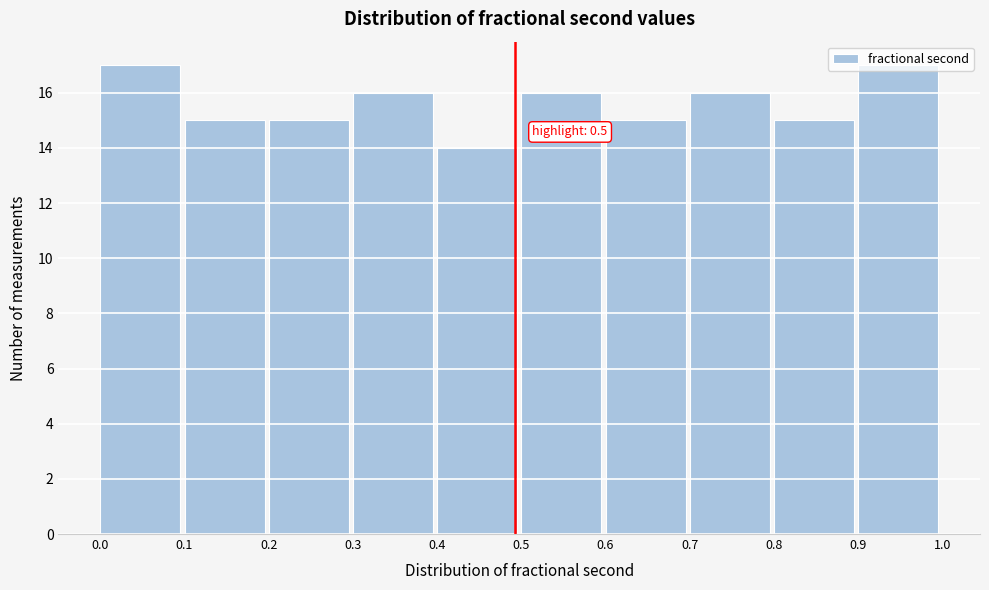

What is the value of the 8th bar from the left?

16